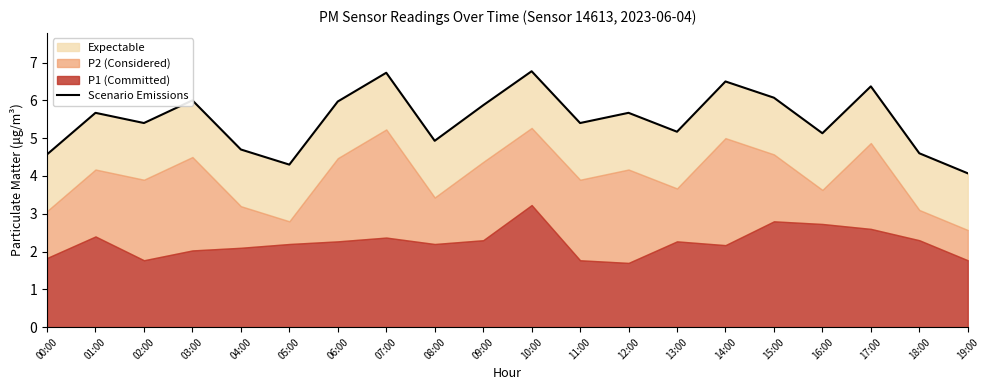

List the labels in order of value, smallest first.

19:00, 05:00, 00:00, 18:00, 04:00, 08:00, 16:00, 13:00, 02:00, 11:00, 01:00, 12:00, 09:00, 06:00, 03:00, 15:00, 17:00, 14:00, 07:00, 10:00